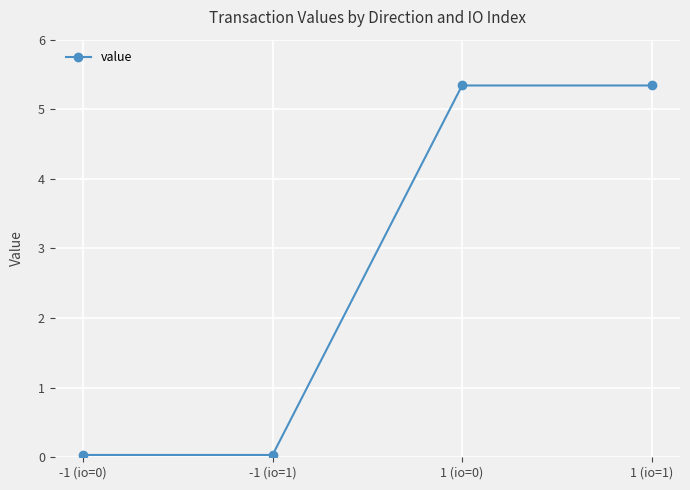

True or false: the data has more than 1 interior local peaks.

False